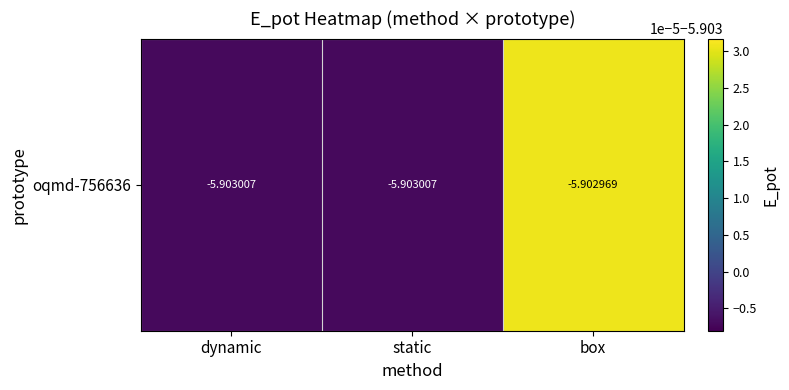

How many series are shown in this chart?

1